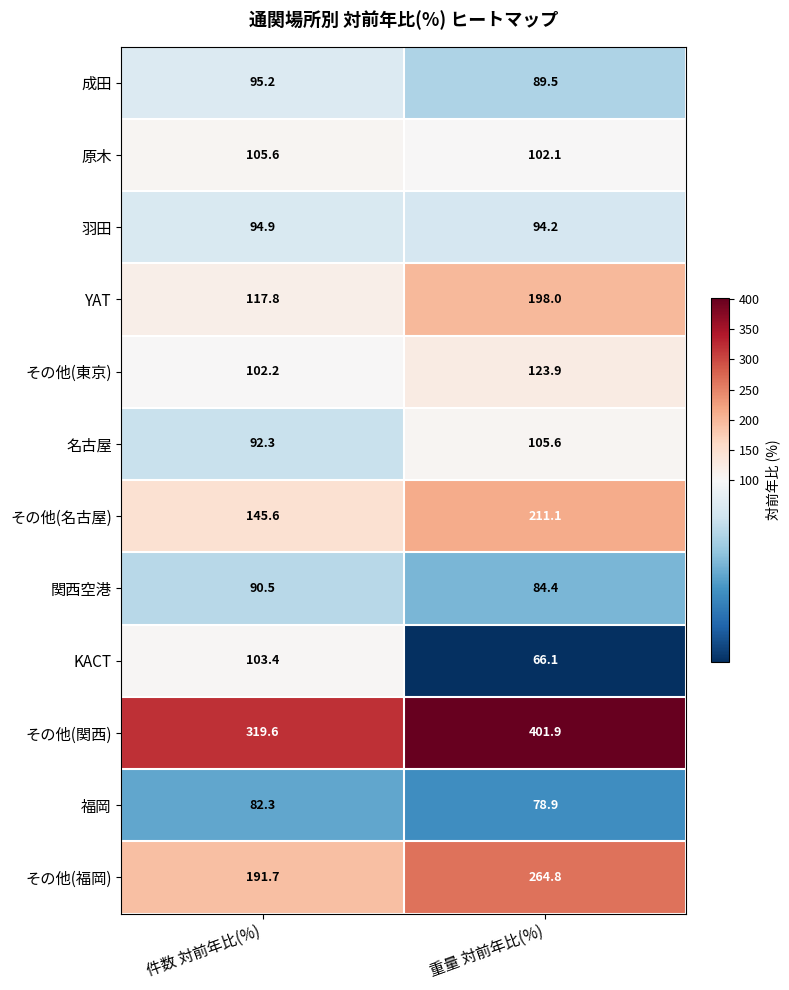

At how many categories does at least one series exceed 328?

1